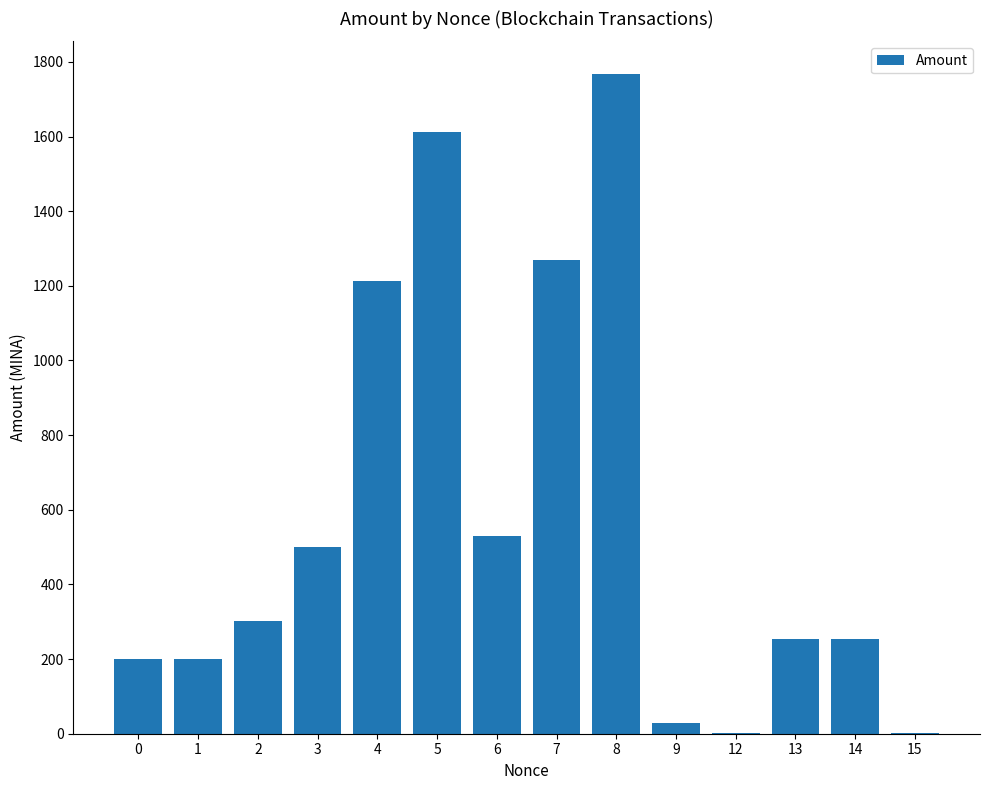

Are the bars horizontal?

No